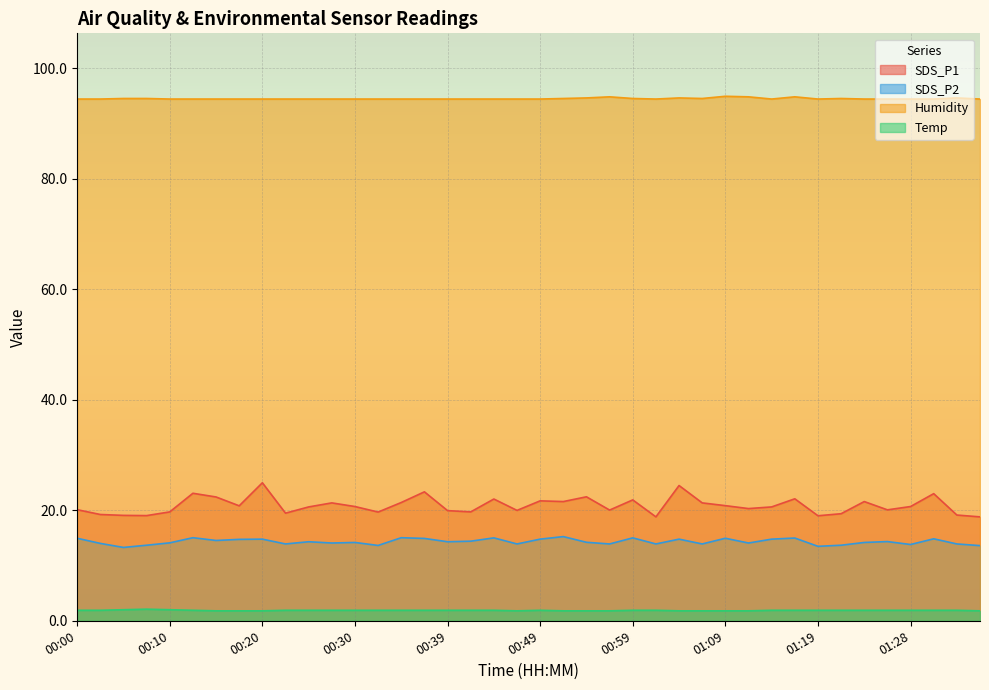

What is the label of the 18th point from the left?

00:42